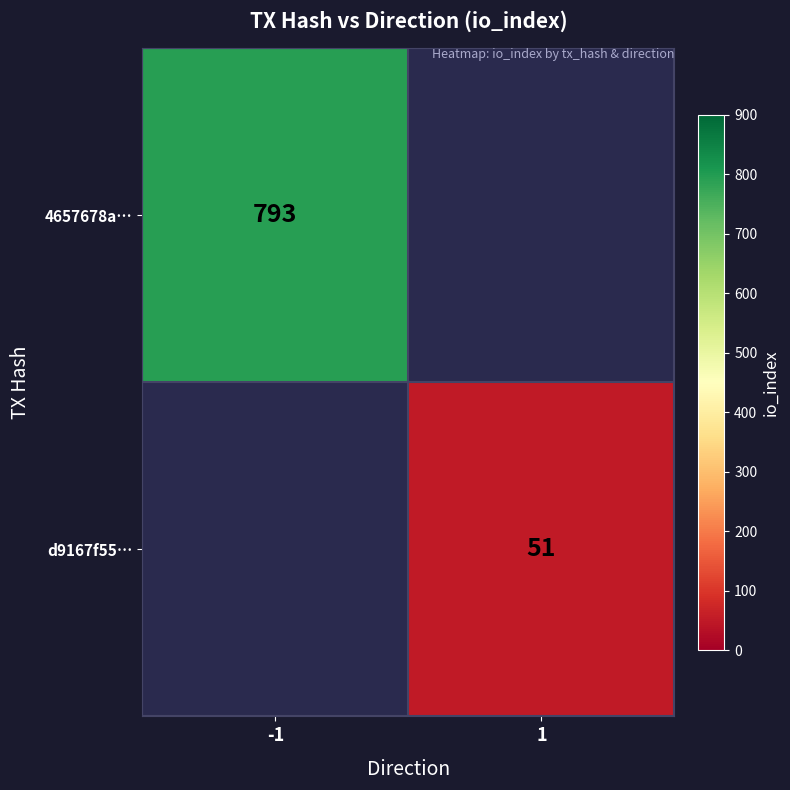

What is the greatest value displayed?

793.0